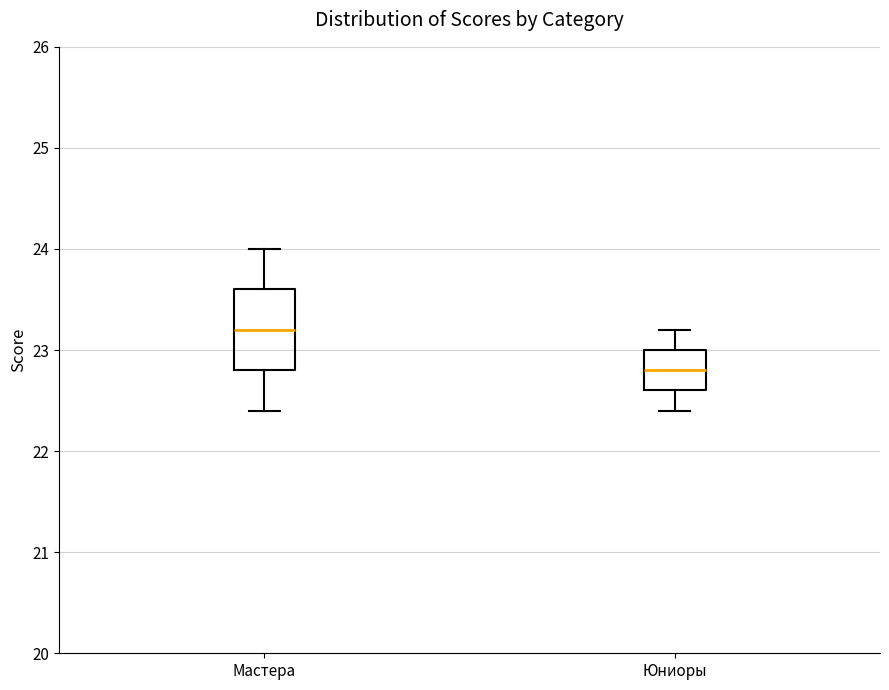

Which box is the tallest, from its lower edge to its upper edge?

Мастера